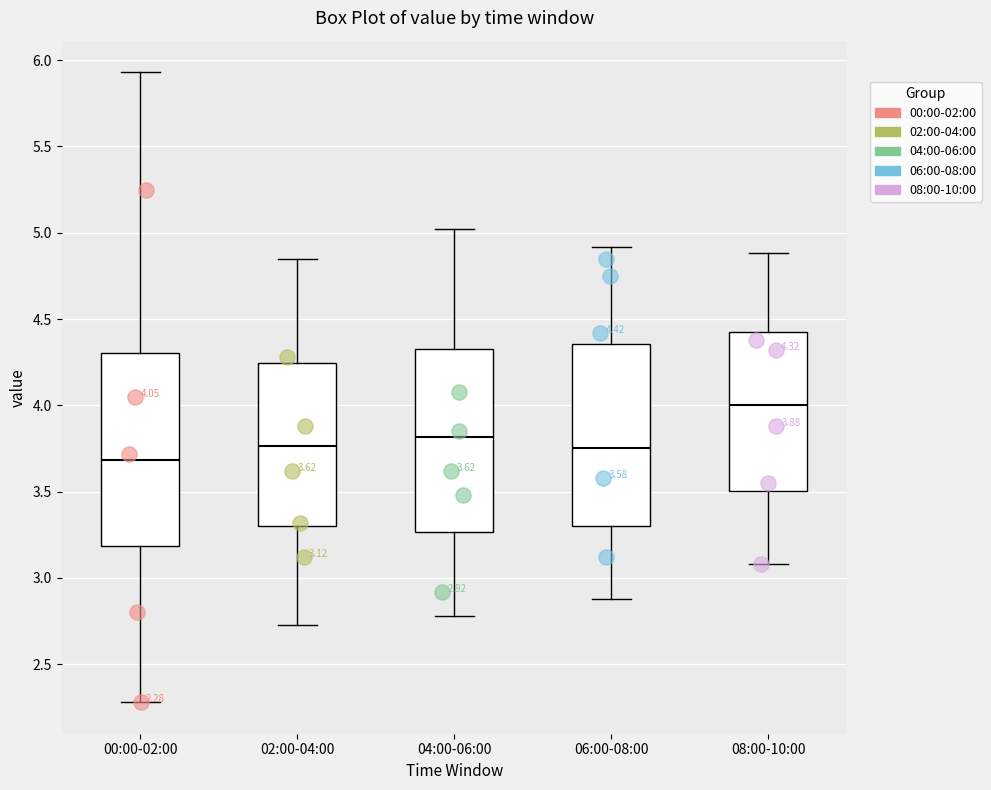

Which box has the lowest median line?

00:00-02:00